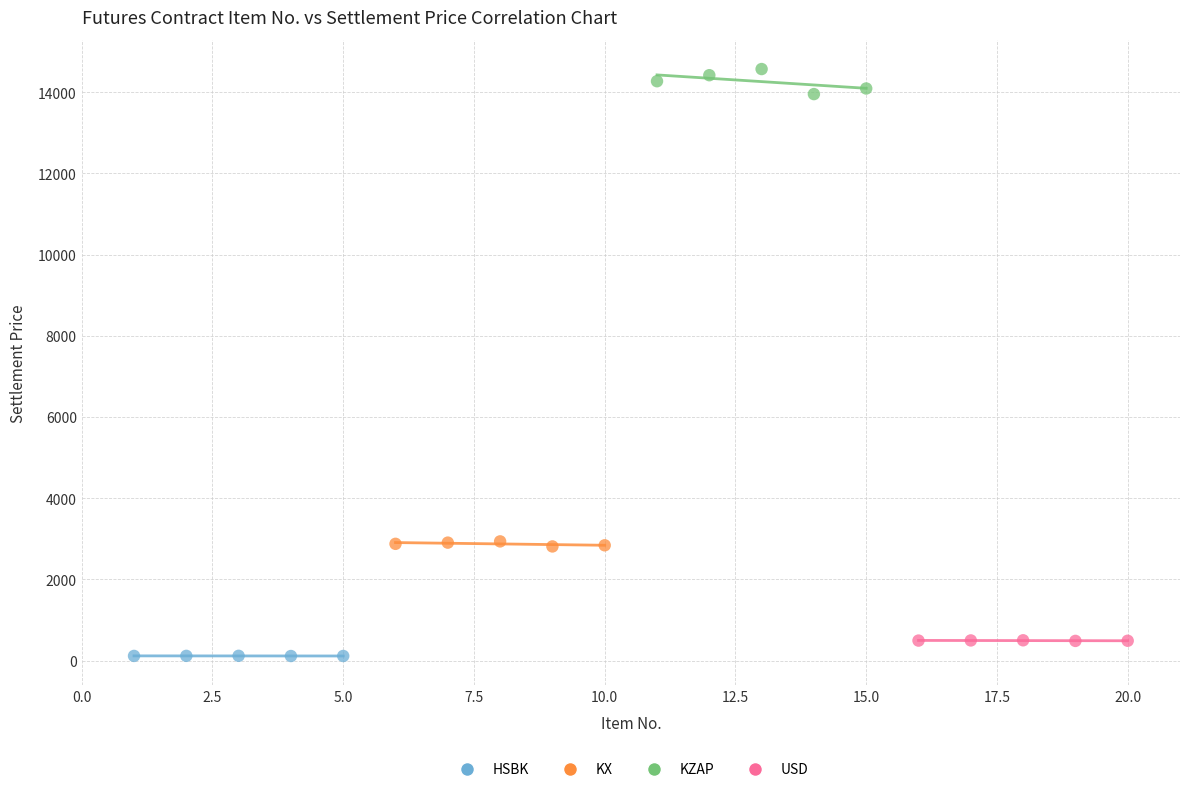

Which series reaches the minimum Y coordinate?

HSBK